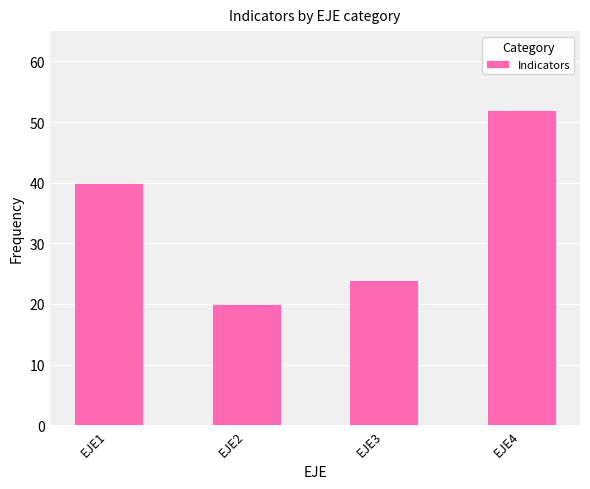

What is the sum of all values?

136